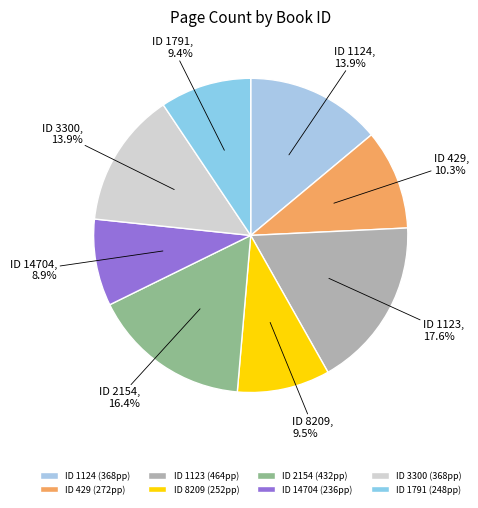

Is there any slice that represents more than half of the pie?

No